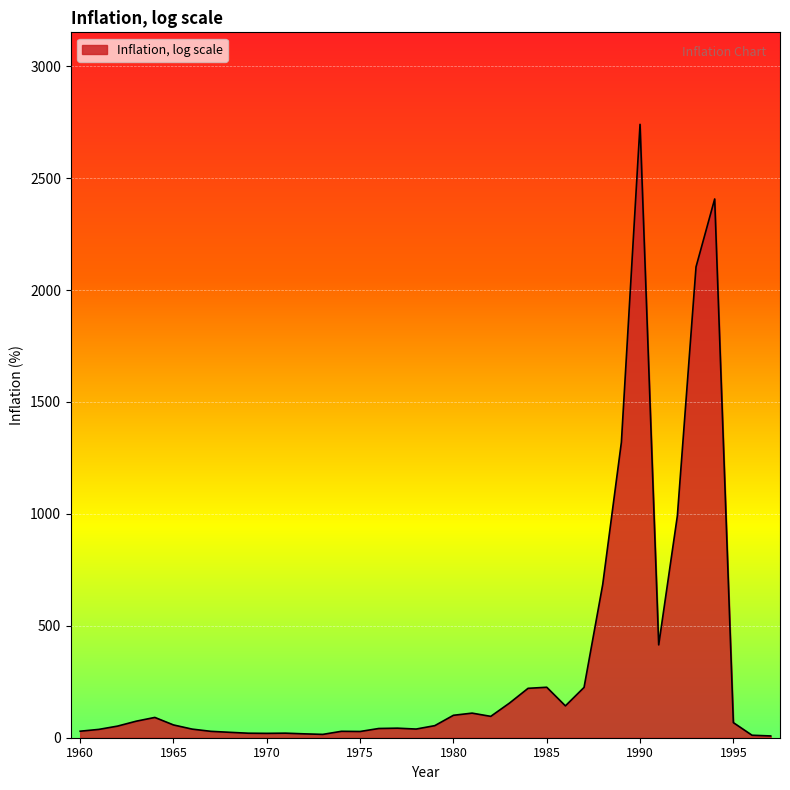

What is the difference between the maximum and minimum values?

2732.3